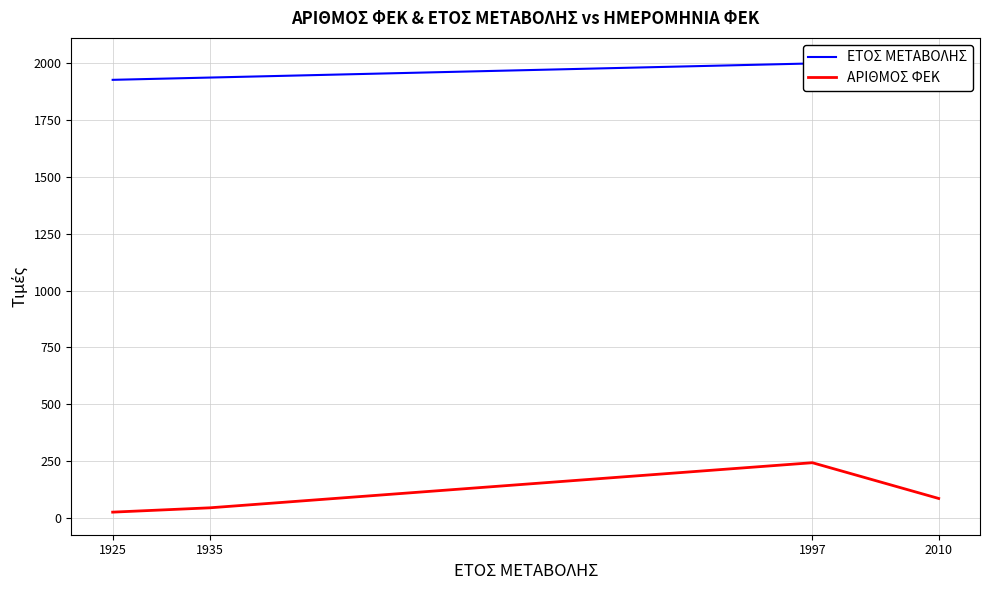

At which category is the sum across all series the highest?

1997